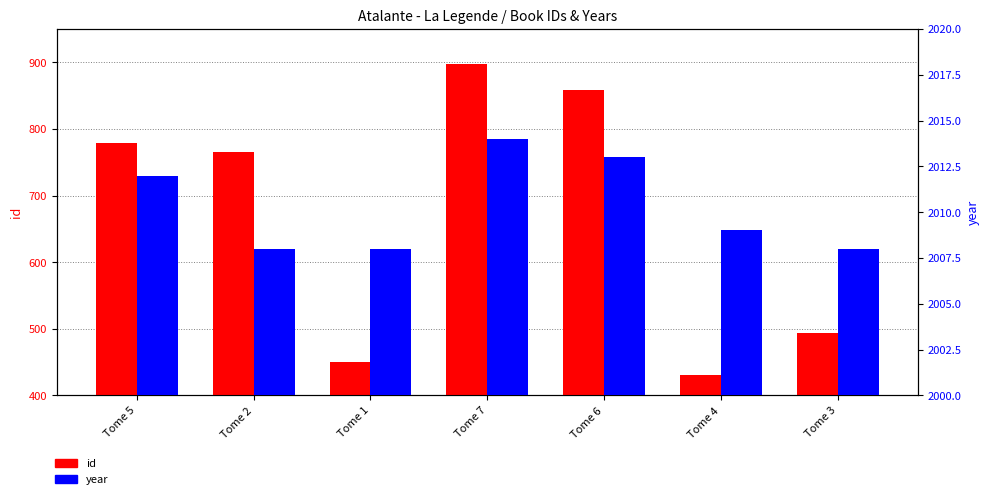

The year series shows 2009 at Tome 4. True or false?

True